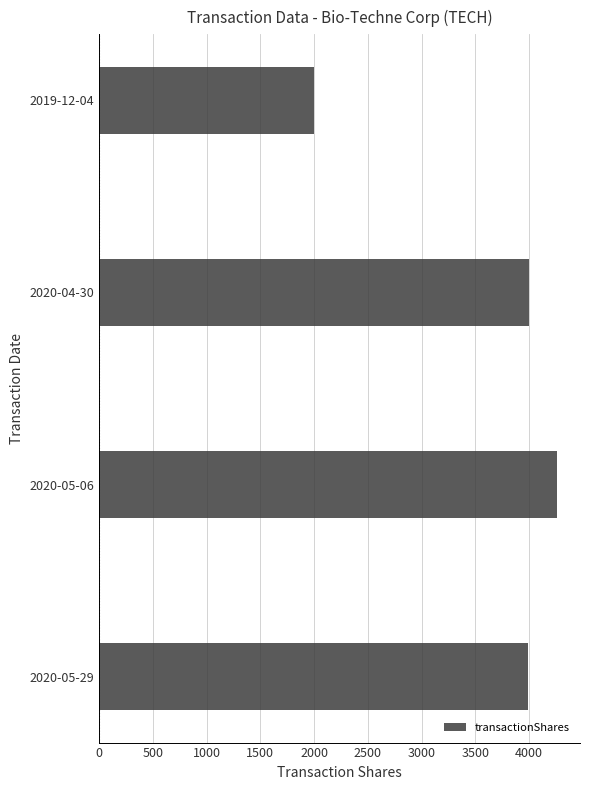

Is it true that the value at 2020-04-30 is 4000?

True